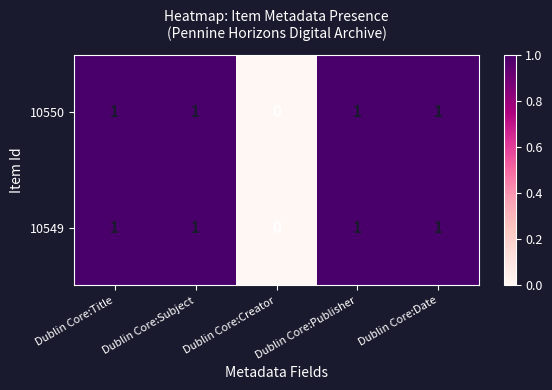

What is the sum of all 10549 values?

4